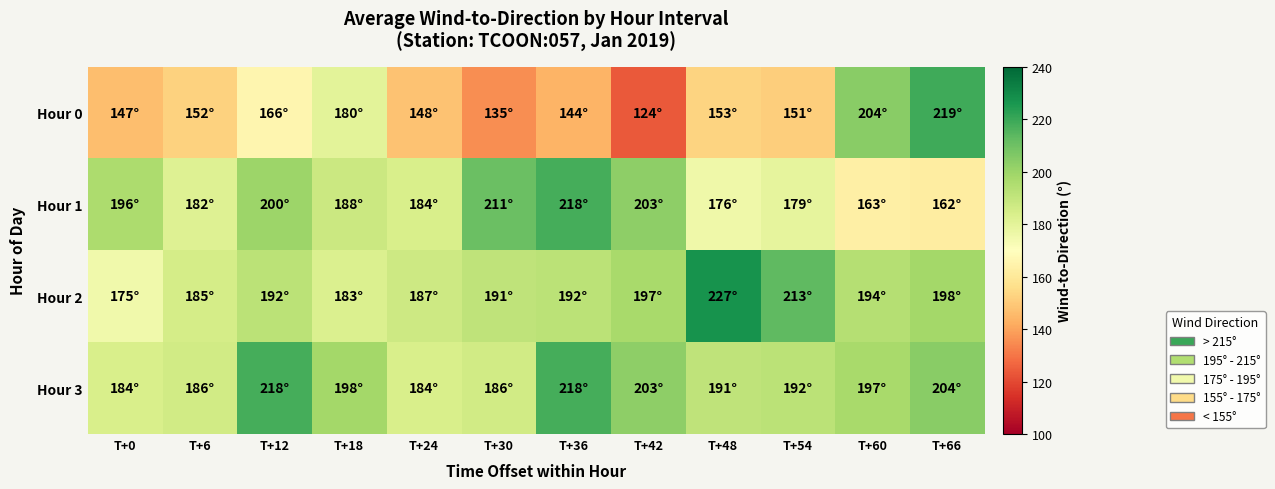

List the series in order of their peak value, highest first.

Hour 2, Hour 0, Hour 1, Hour 3